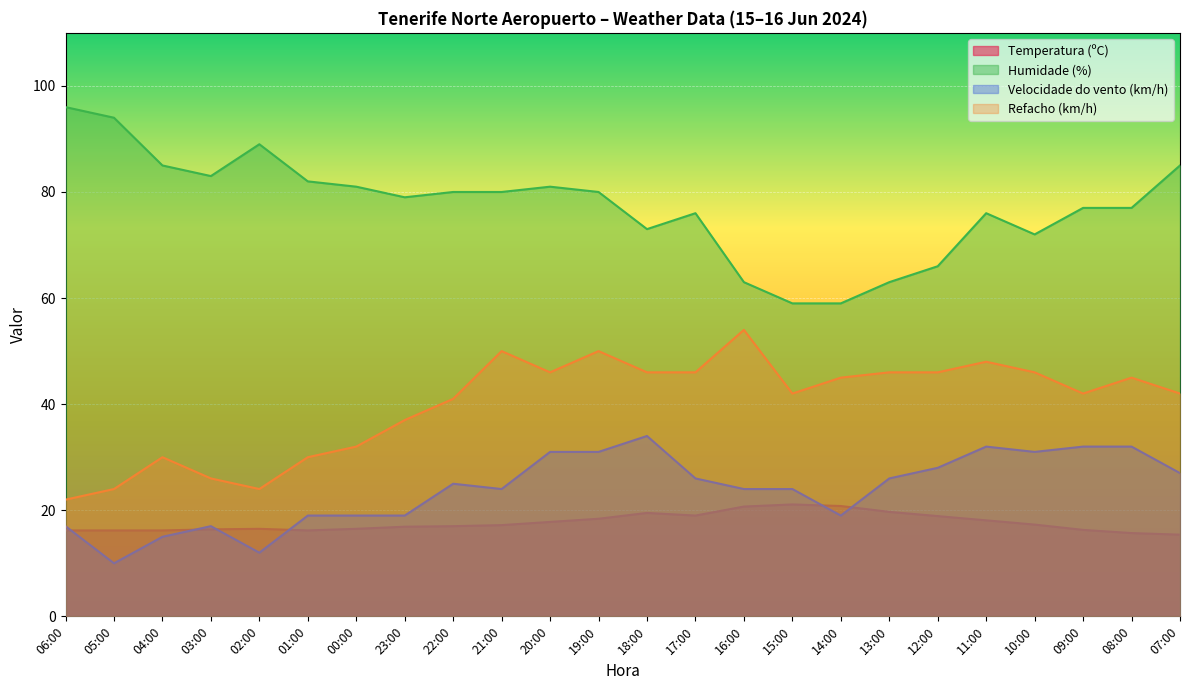

Between 20:00 and 09:00, which is larger?

20:00